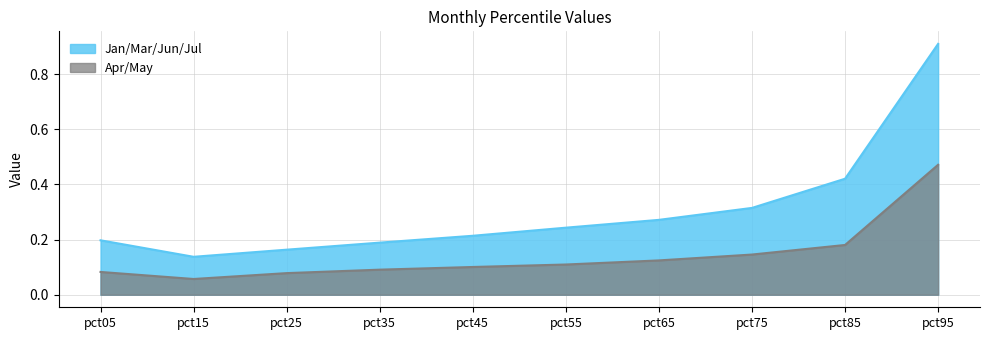

True or false: Apr/May and Jan/Mar/Jun/Jul cross at least once.

False